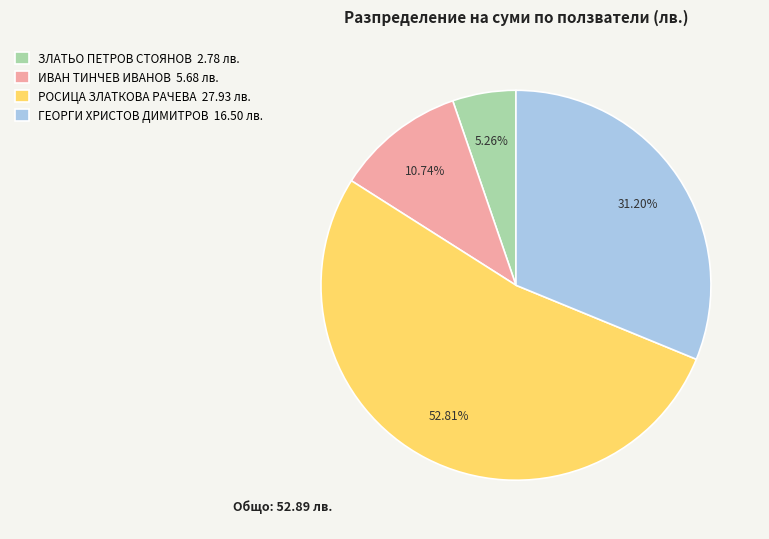

Approximately how many times larger is the value at ЗЛАТЬО ПЕТРОВ СТОЯНОВ compared to ГЕОРГИ ХРИСТОВ ДИМИТРОВ?

0.2